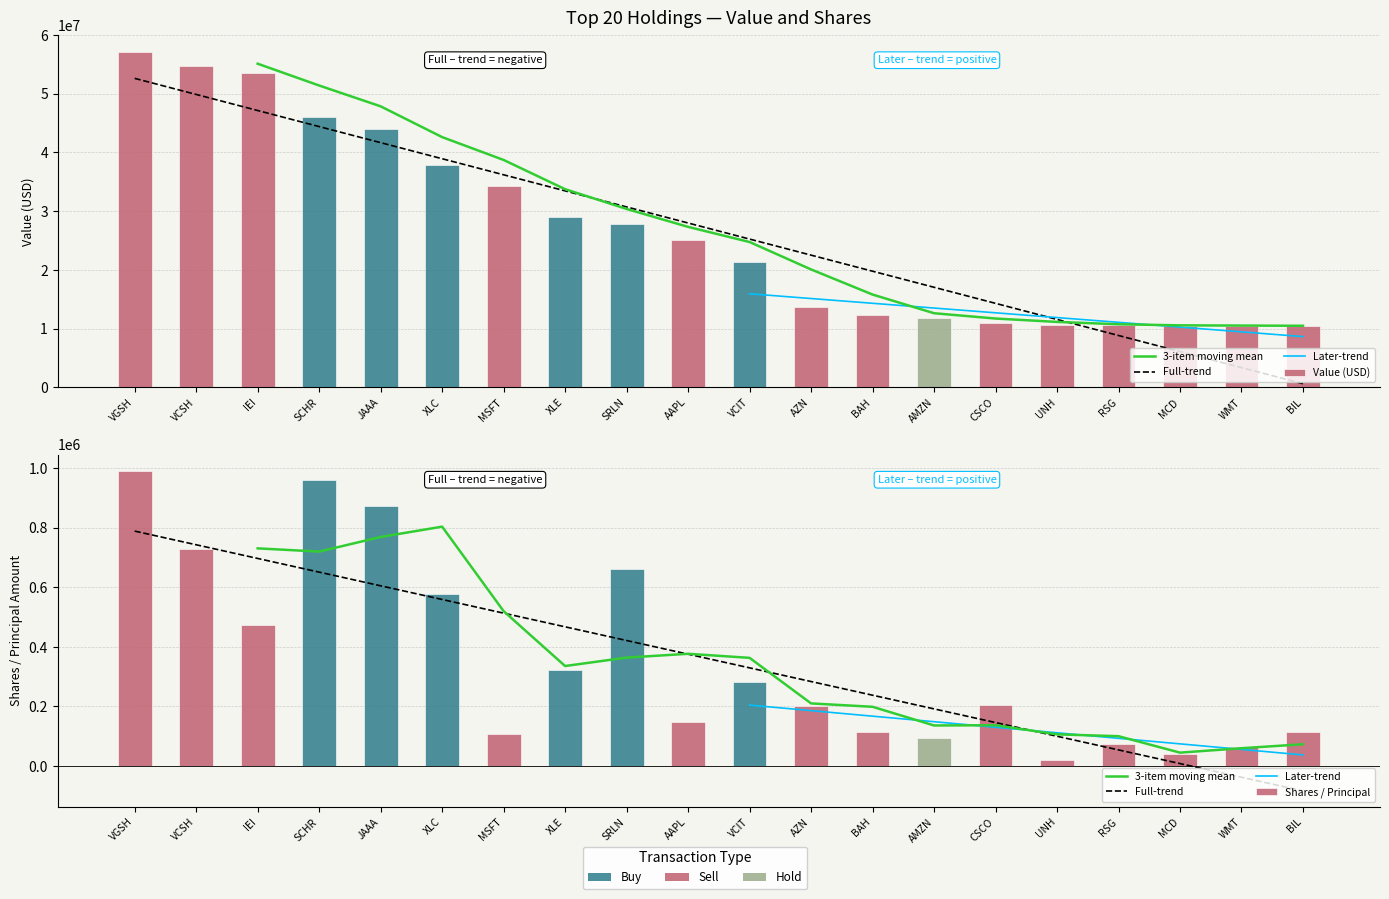

At how many categories does at least one series exceed 33338111?

7